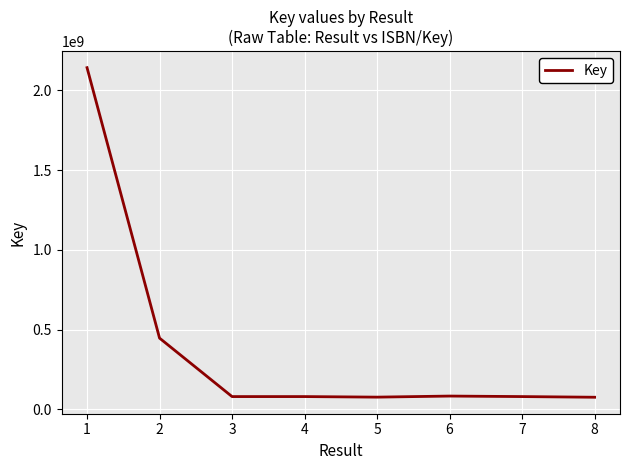

What is the difference between the values at 8 and 2?

370826245